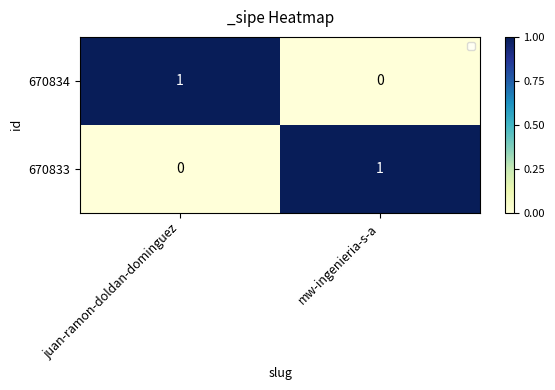

Reading left to right, extract all data points from this chart.

670834: juan-ramon-doldan-dominguez=1	mw-ingenieria-s-a=0
670833: juan-ramon-doldan-dominguez=0	mw-ingenieria-s-a=1